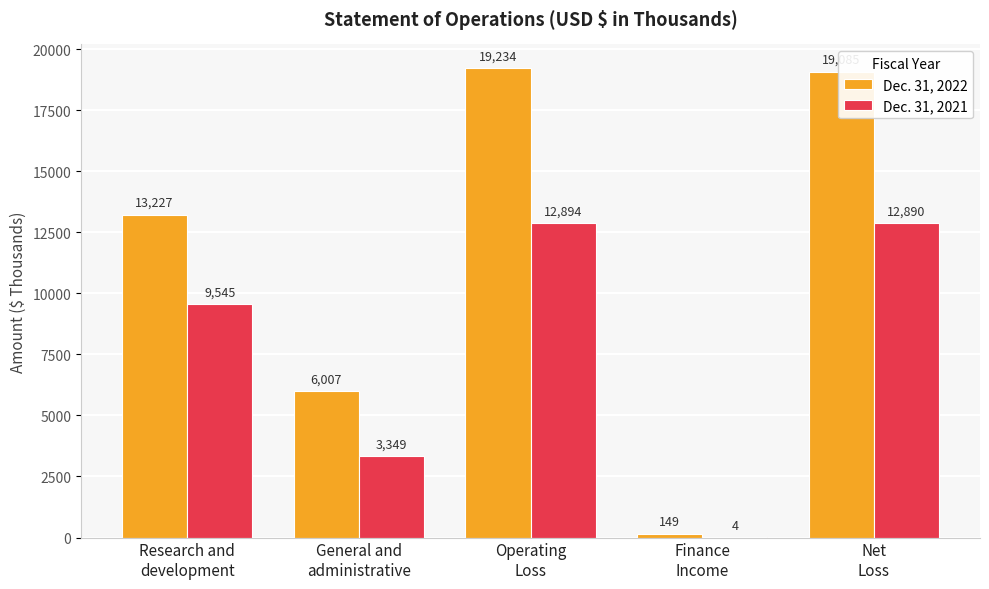

Does the chart contain stacked bars?

No